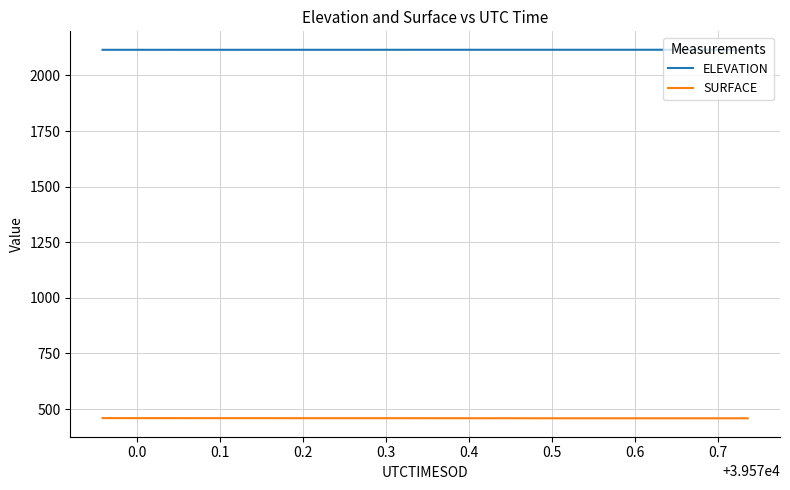

What is the maximum value shown in the chart?

2115.5